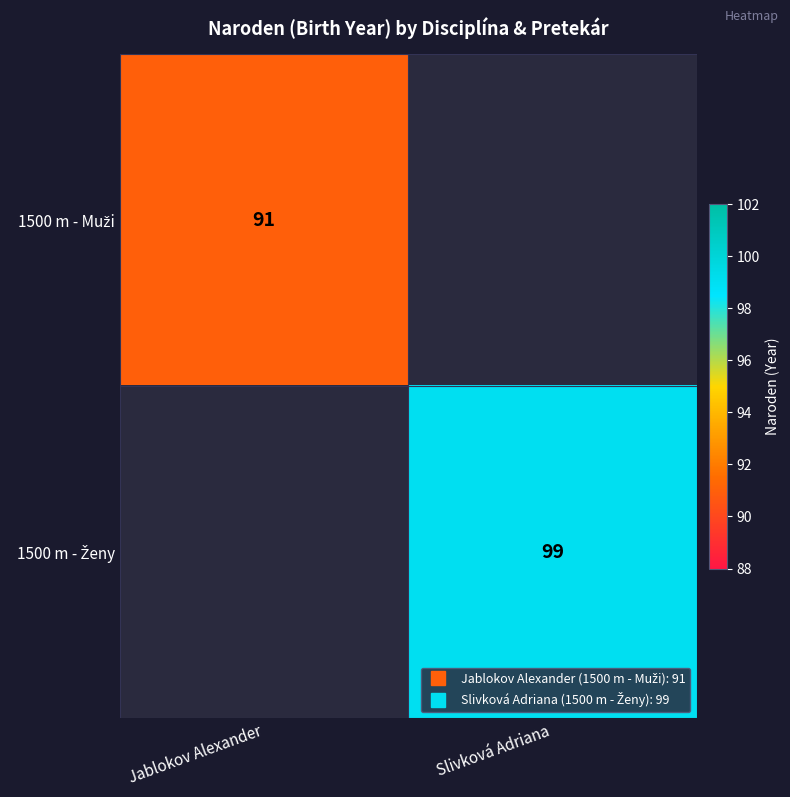

How many positive values does the 1500 m - Muži series have?

1